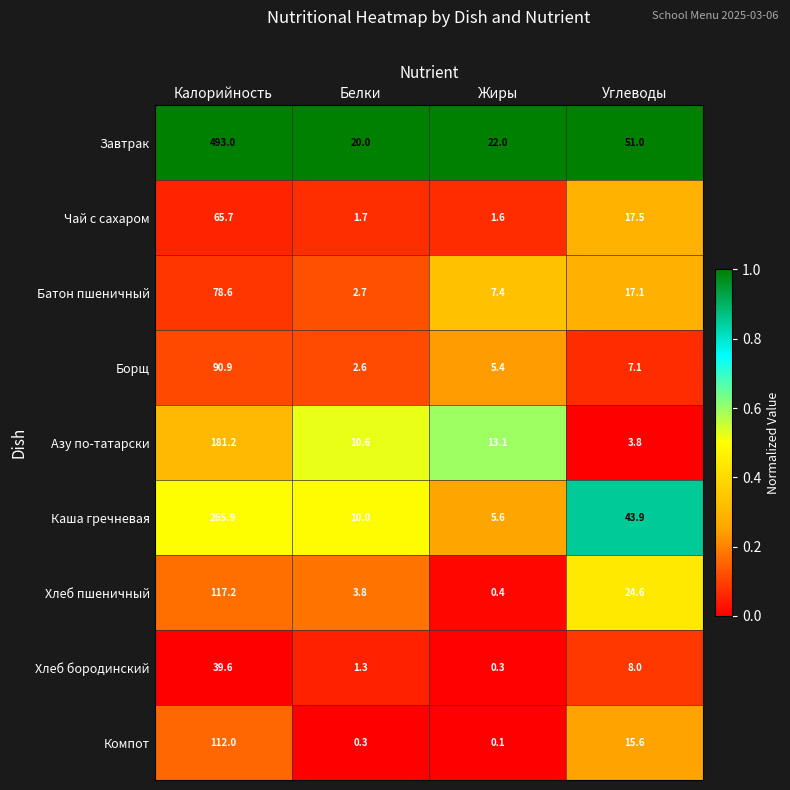

The Борщ series shows 90.9 at Калорийность. True or false?

True